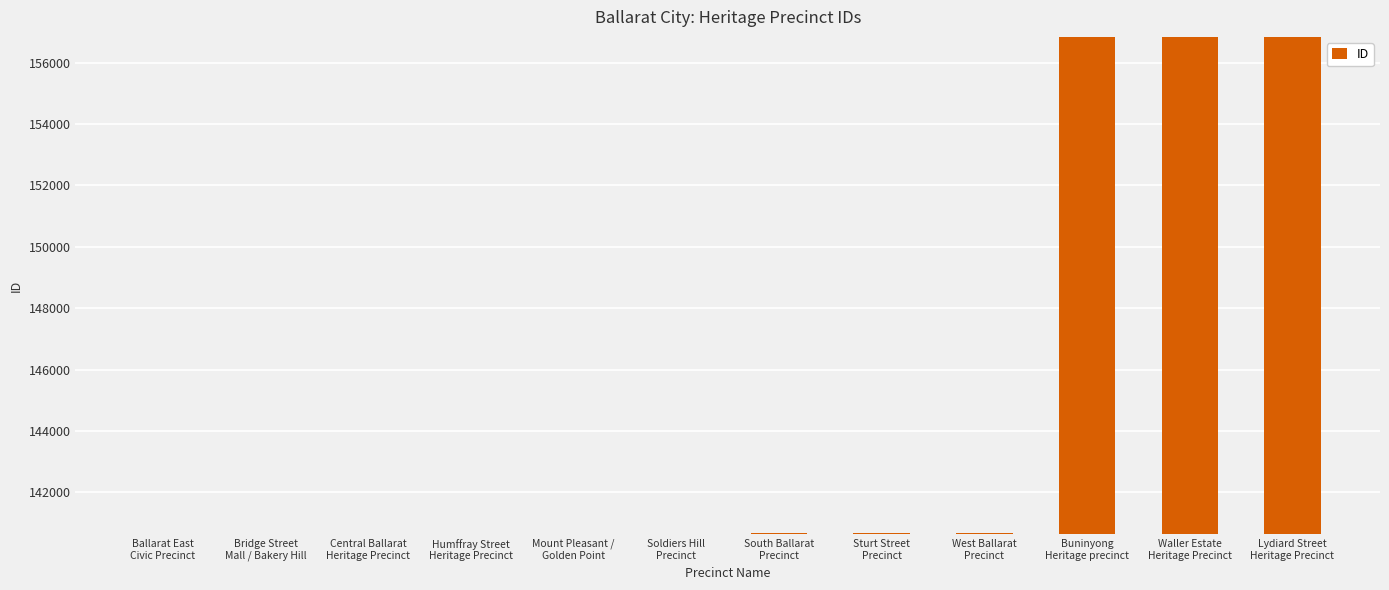

What is the difference between the maximum and minimum values?

16181